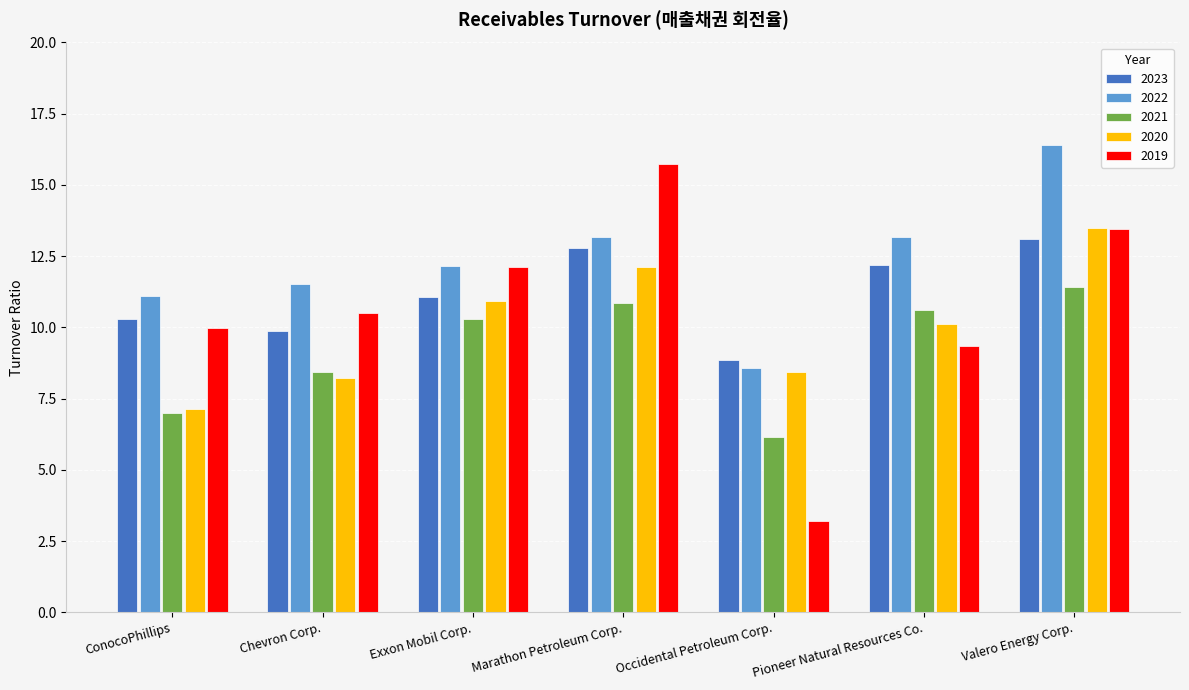

Which series has the largest range (max minus min)?

2019